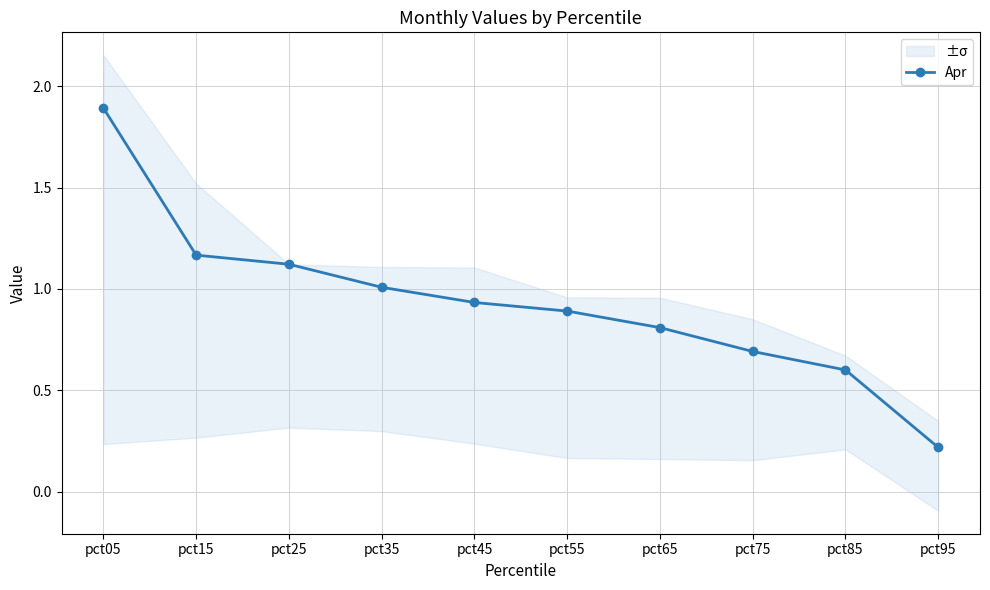

How many lines are shown in the chart?

1